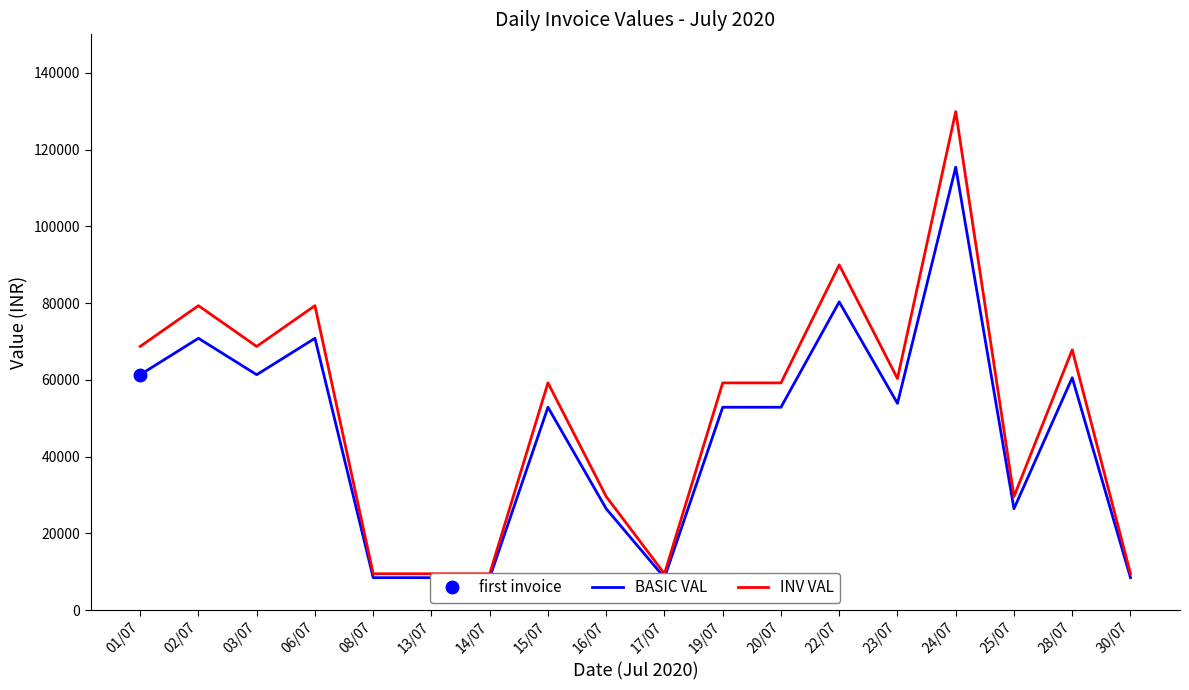

Reading left to right, extract all data points from this chart.

BASIC VAL: 01/07=61340.0	02/07=70824.0	03/07=61341.0	06/07=70824.0	08/07=8475.0	13/07=8475.0	14/07=8475.0	15/07=52866.0	16/07=26433.0	17/07=8475.0	19/07=52866.0	20/07=52866.0	22/07=80307.0	23/07=53874.0	24/07=115407.0	25/07=26433.0	28/07=60562.8	30/07=8475.0
INV VAL: 01/07=68702.9	02/07=79322.9	03/07=68701.9	06/07=79322.9	08/07=9492.0	13/07=9492.0	14/07=9492.0	15/07=59209.9	16/07=29605.0	17/07=9492.0	19/07=59209.9	20/07=59209.9	22/07=89943.8	23/07=60338.9	24/07=129875.9	25/07=29605.0	28/07=67830.4	30/07=9492.0